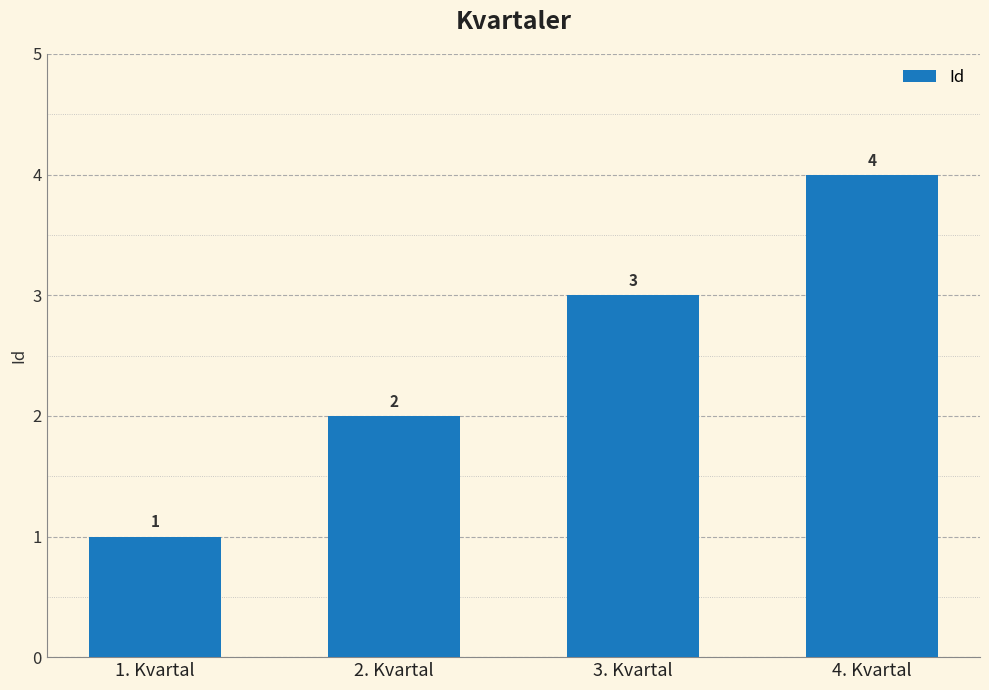

What is the change in value from 2. Kvartal to 3. Kvartal?

+1